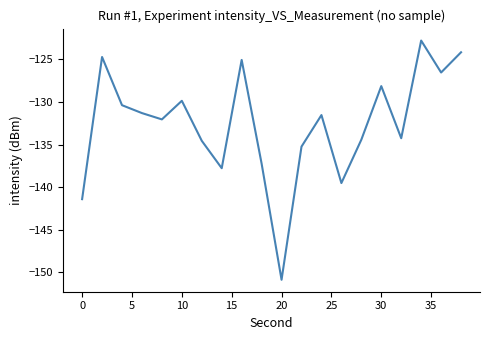

What is the difference between the maximum and minimum values?

28.1